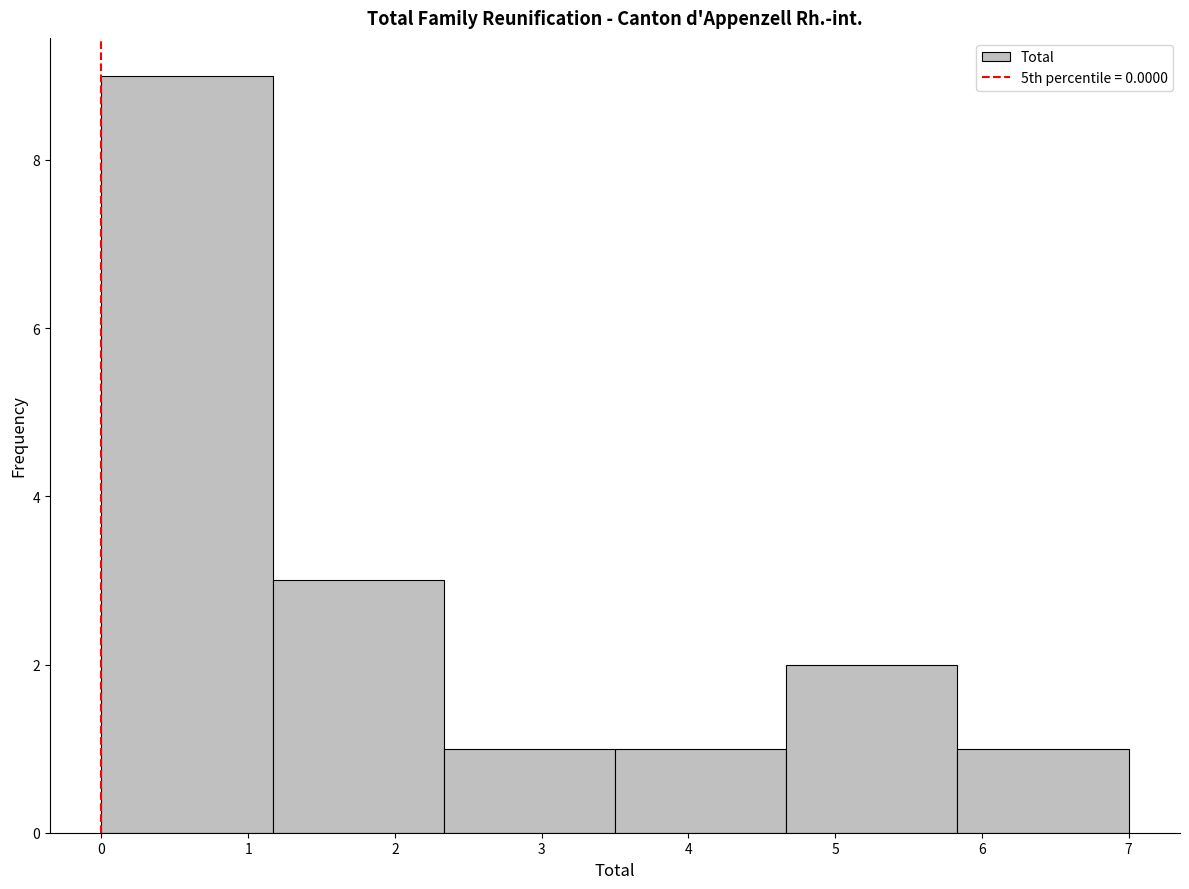

Reading left to right, transcribe this chart: for each bar, give the range it covers on the x-axis and its height. Neither the bar edges nor the heights are printed on the chart, so give them approximately, as read against the axes.

0.0 to 1.2: 9
1.2 to 2.3: 3
2.3 to 3.5: 1
3.5 to 4.7: 1
4.7 to 5.8: 2
5.8 to 7.0: 1